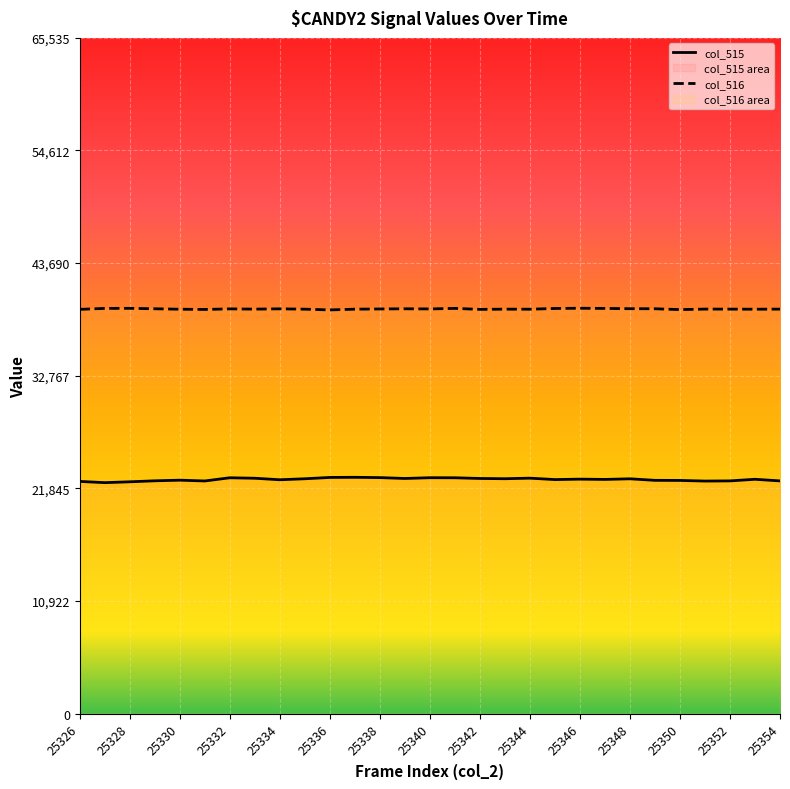

Where is the first local maximum for col_516?

25328